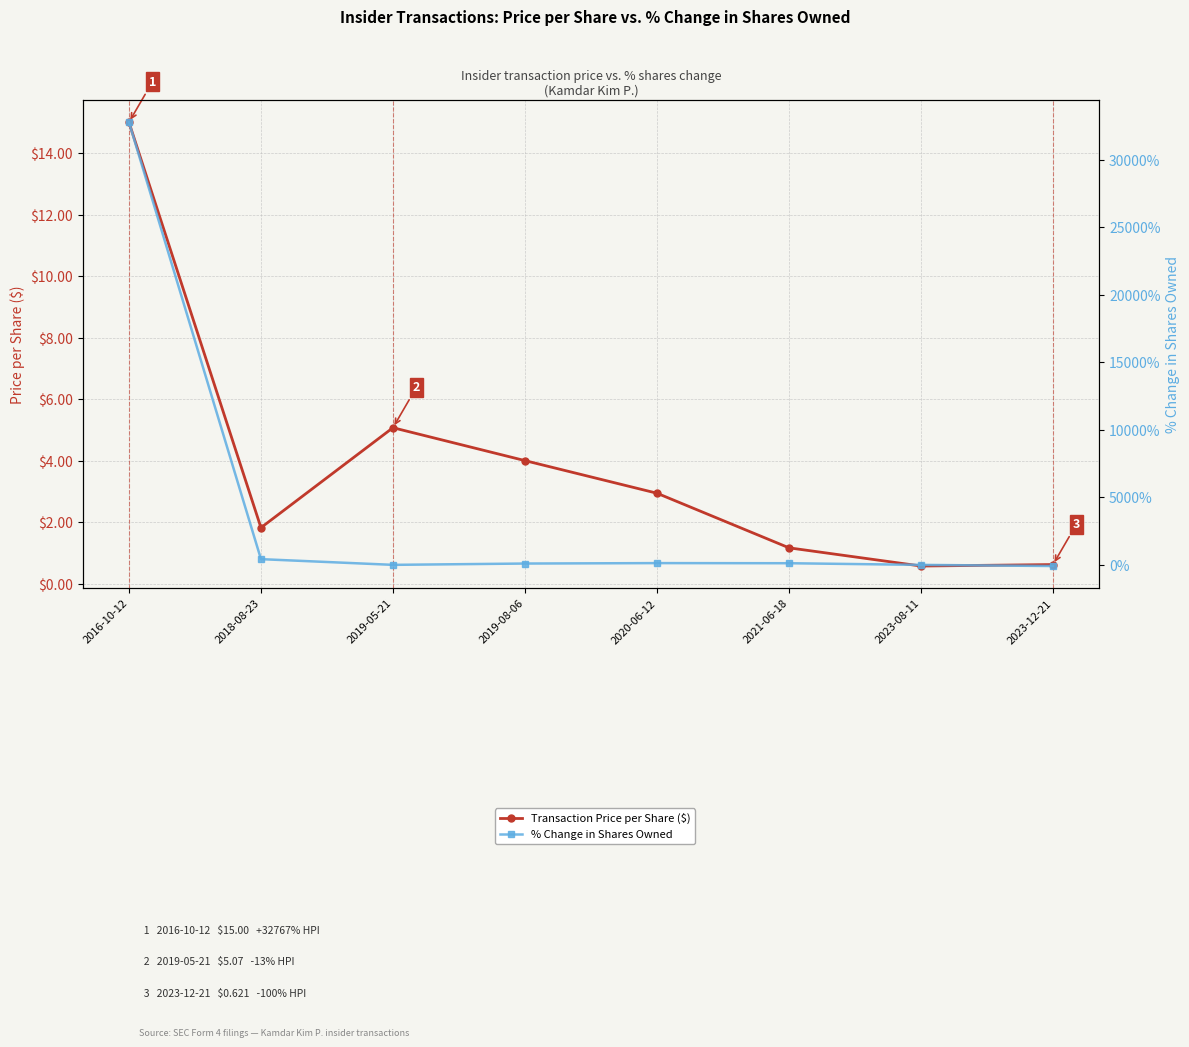

At how many categories does at least one series exceed 3295?

1